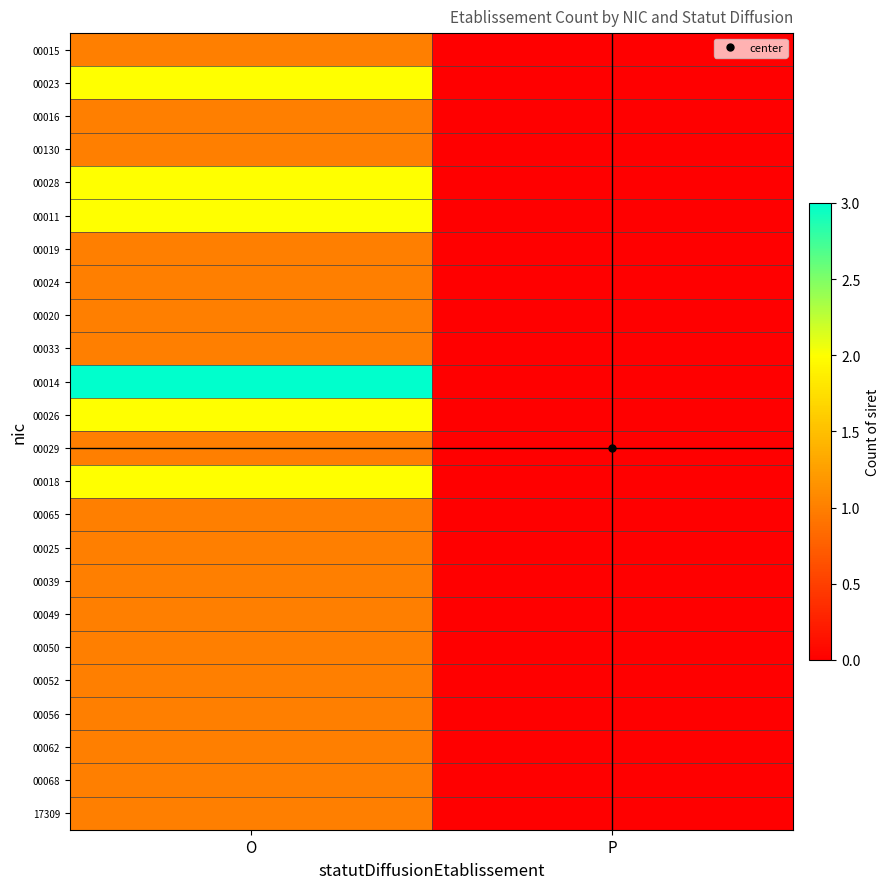

Count the number of data series in this chart.

24